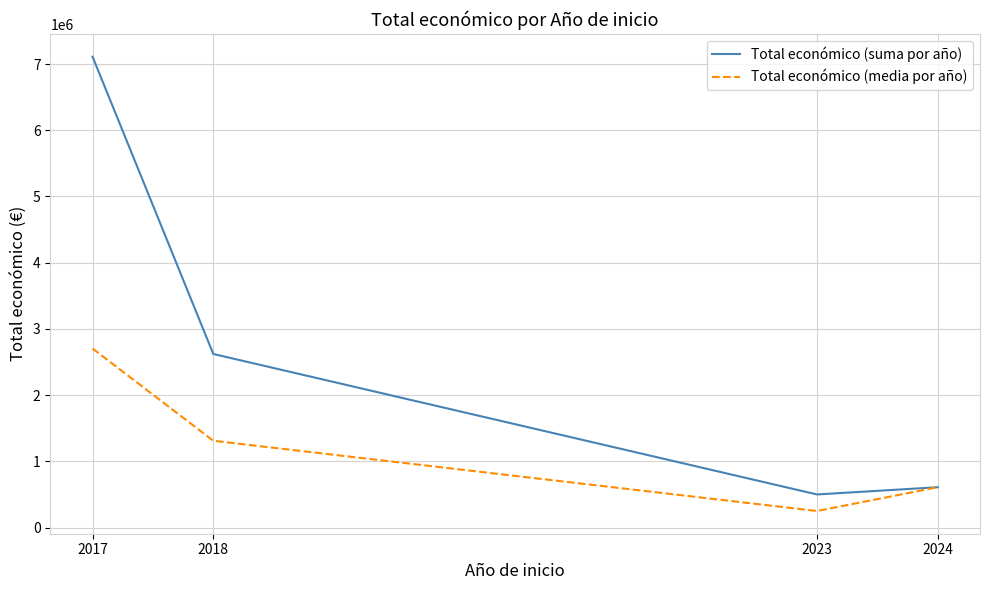

The Total económico (media por año) series shows 1058021.8 at 2017. True or false?

False